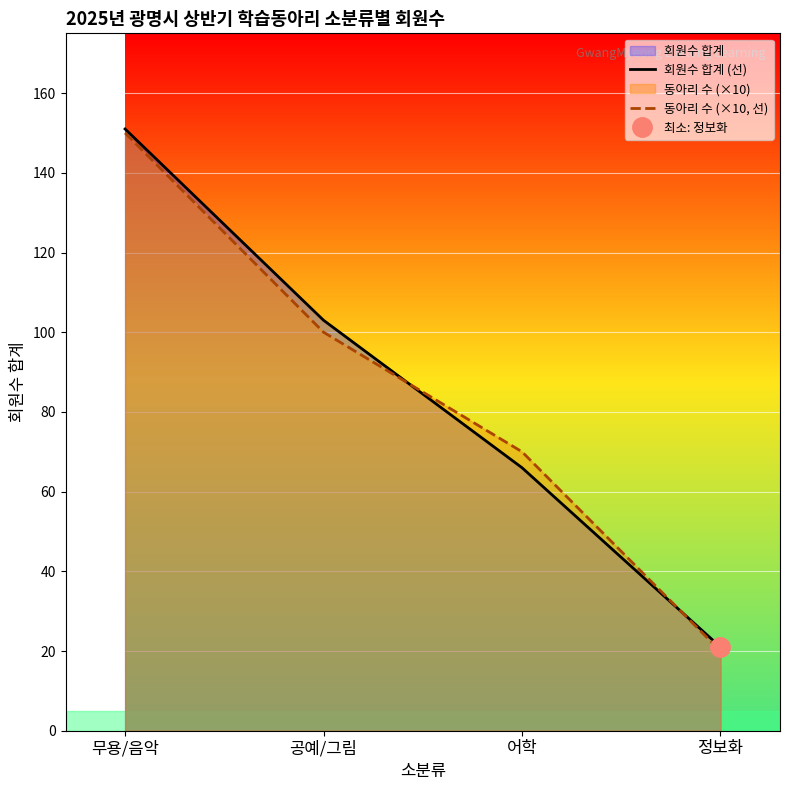

Where does the 동아리 수 (×10, 선) series first go above 100?

무용/음악